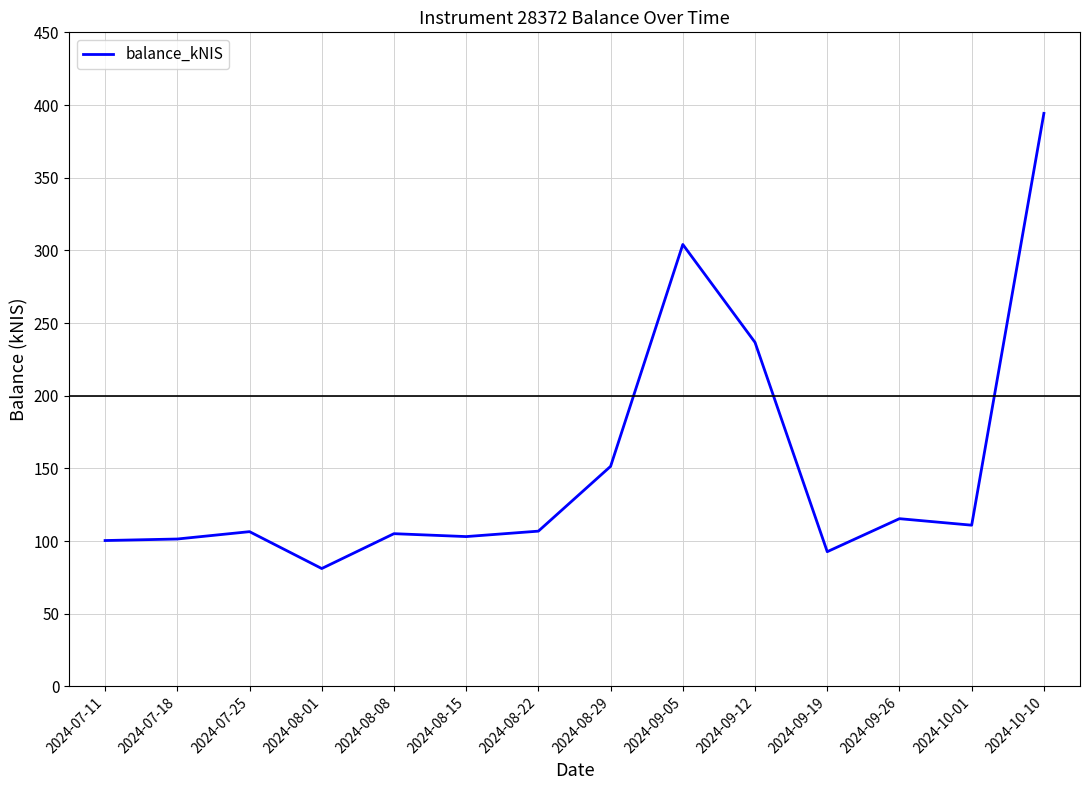

What is the difference between the second highest and second lowest values?

211.4